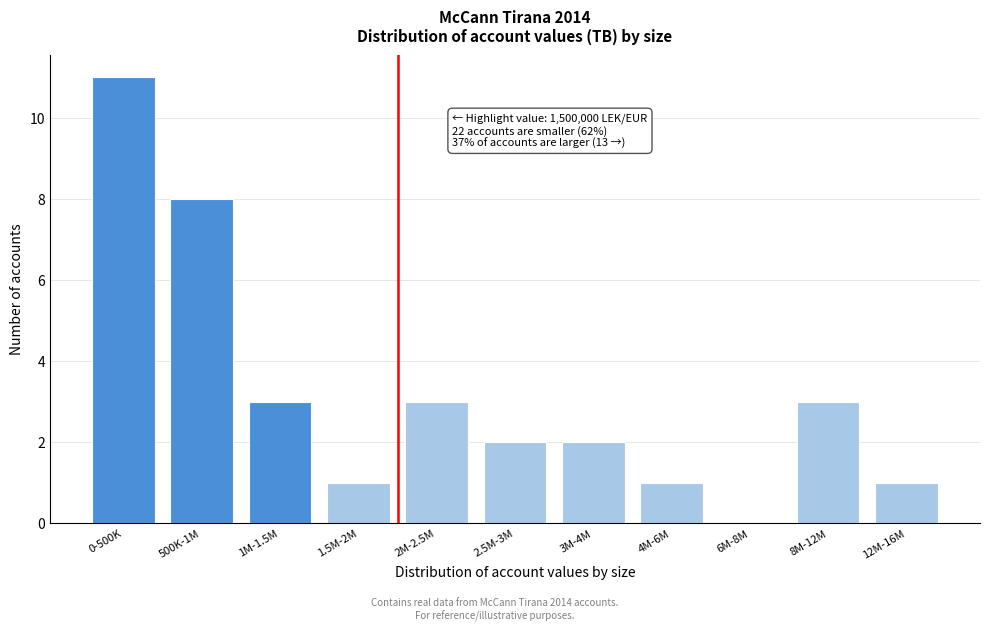

Reading left to right, what are all the values shown in this chart?

0-500K=11	500K-1M=8	1M-1.5M=3	1.5M-2M=1	2M-2.5M=3	2.5M-3M=2	3M-4M=2	4M-6M=1	6M-8M=0	8M-12M=3	12M-16M=1